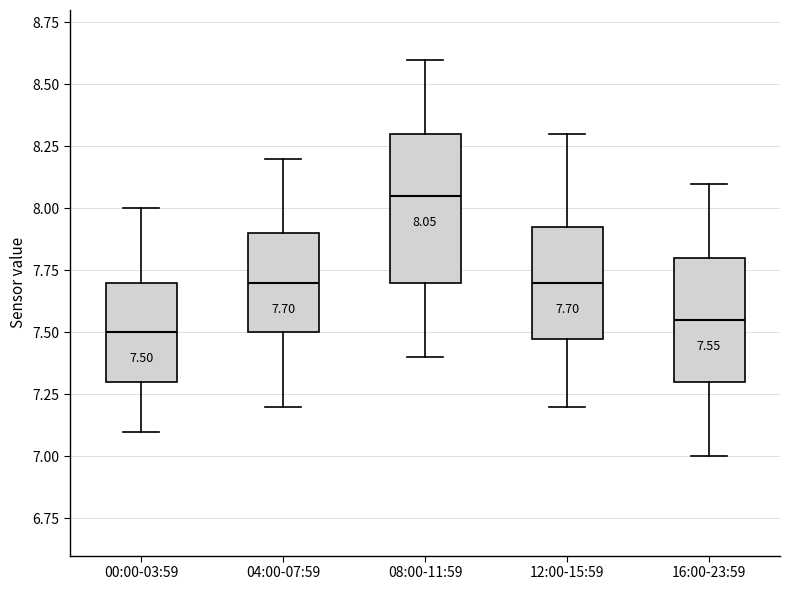

Which box is the tallest, from its lower edge to its upper edge?

08:00-11:59